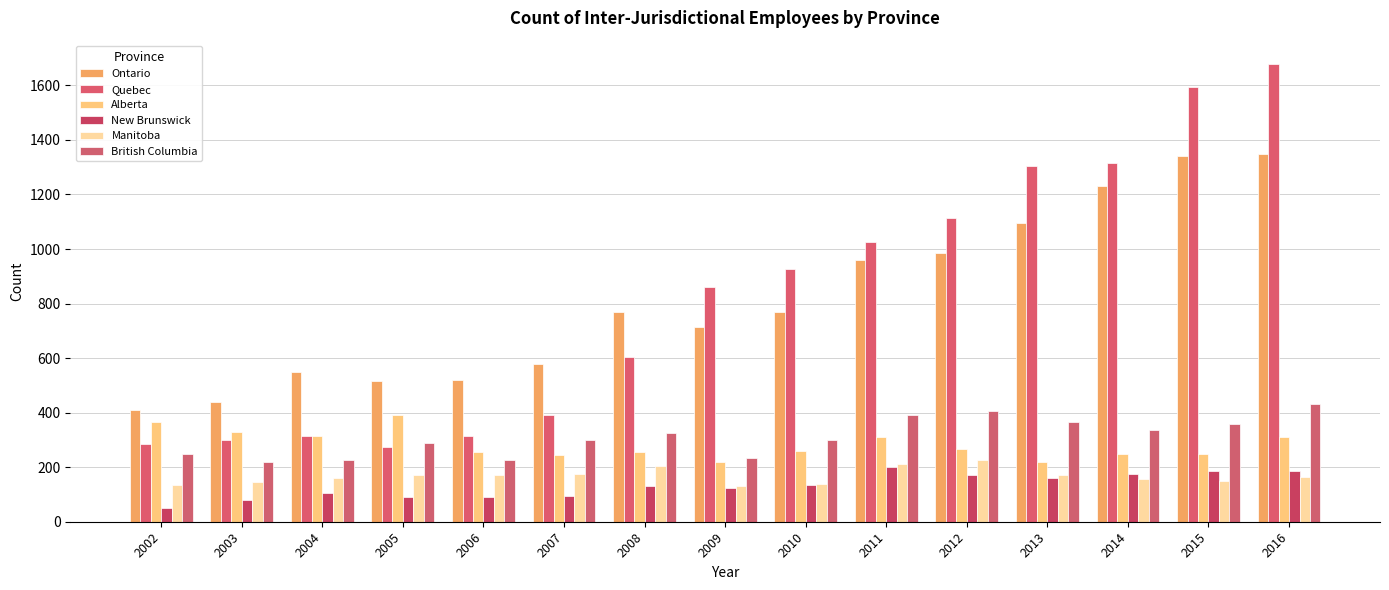

What is the value of the Ontario bar at the 2nd from the left?

440